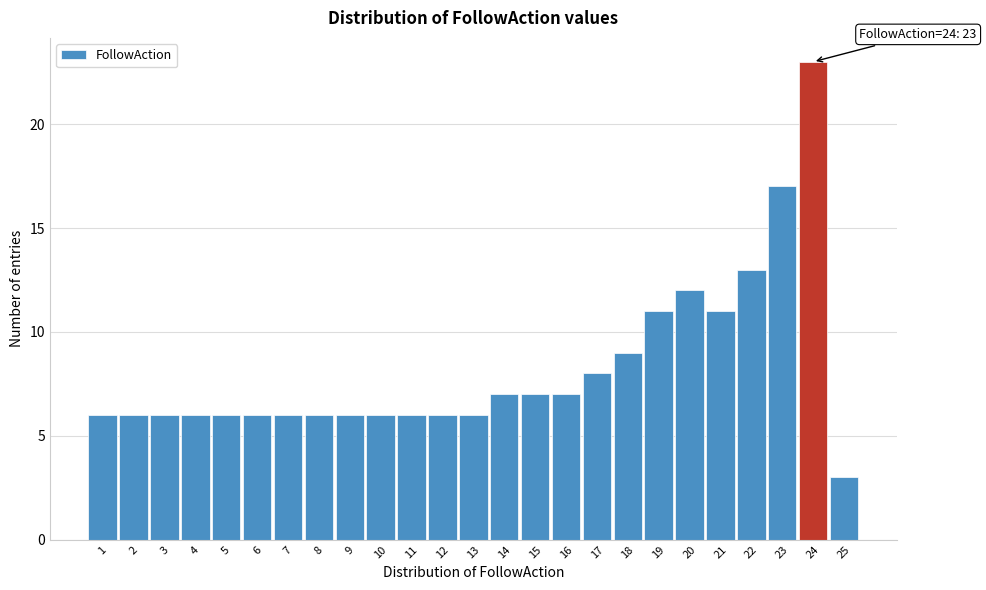

Over which range of the x-axis is the bar tallest?

23.5 to 24.5